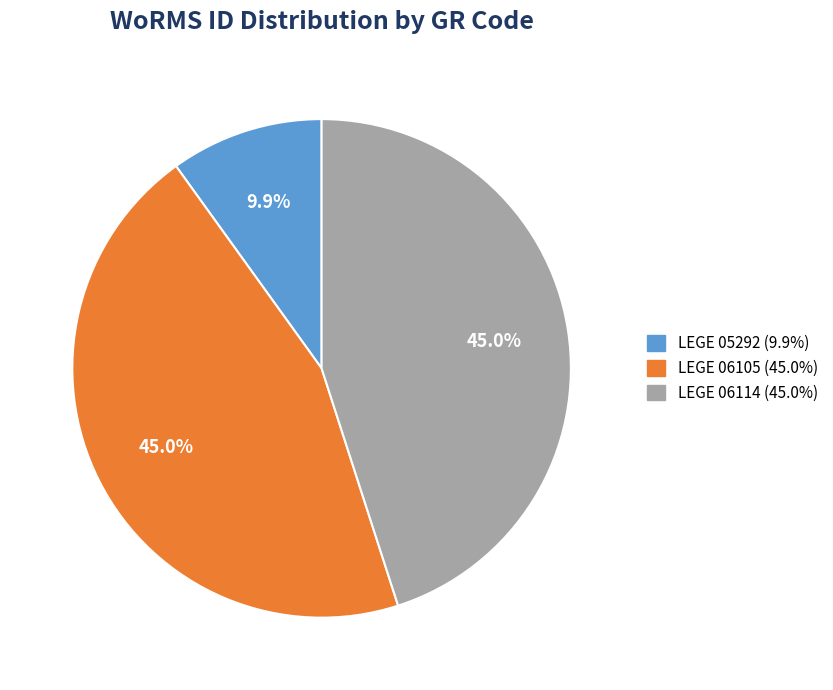

Does LEGE 05292 represent more than half of the total?

No